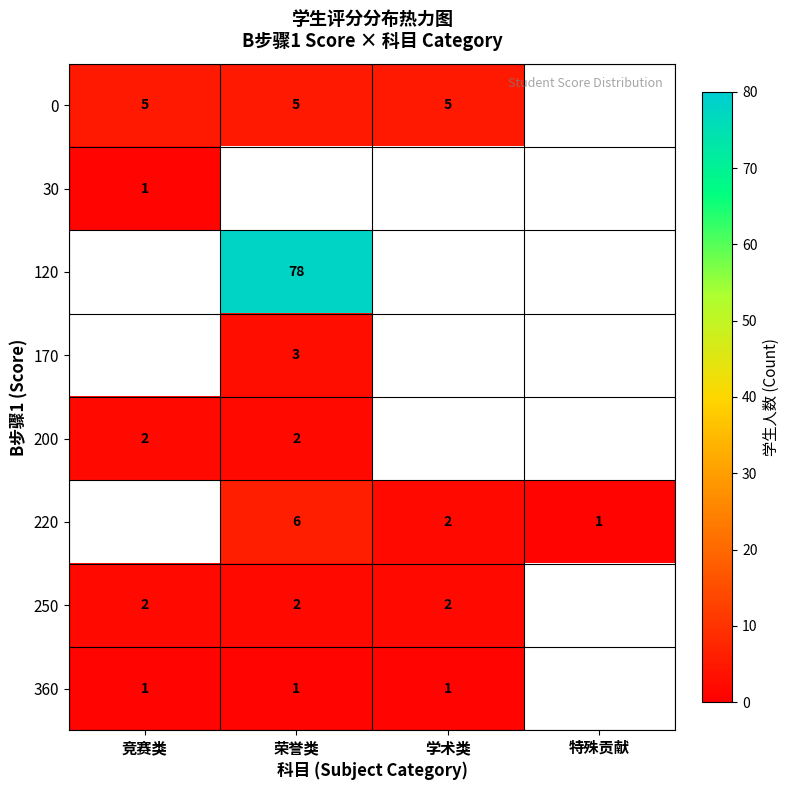

Is it true that 0 equals 3 at 荣誉类?

False